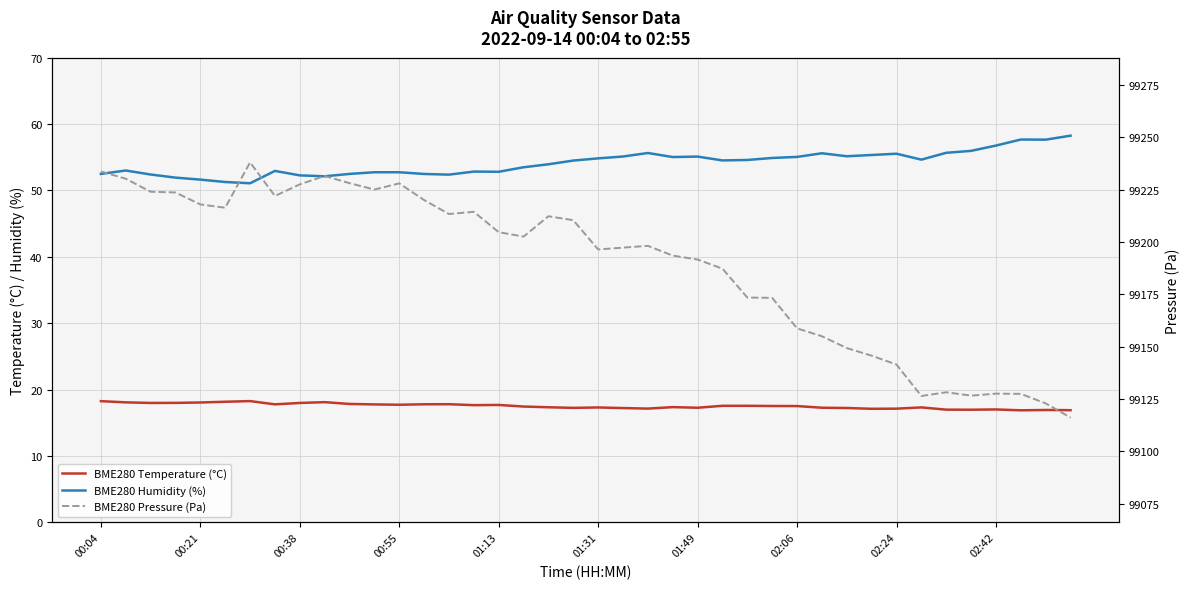

List the series in order of their peak value, highest first.

BME280 Pressure (Pa), BME280 Humidity (%), BME280 Temperature (°C)